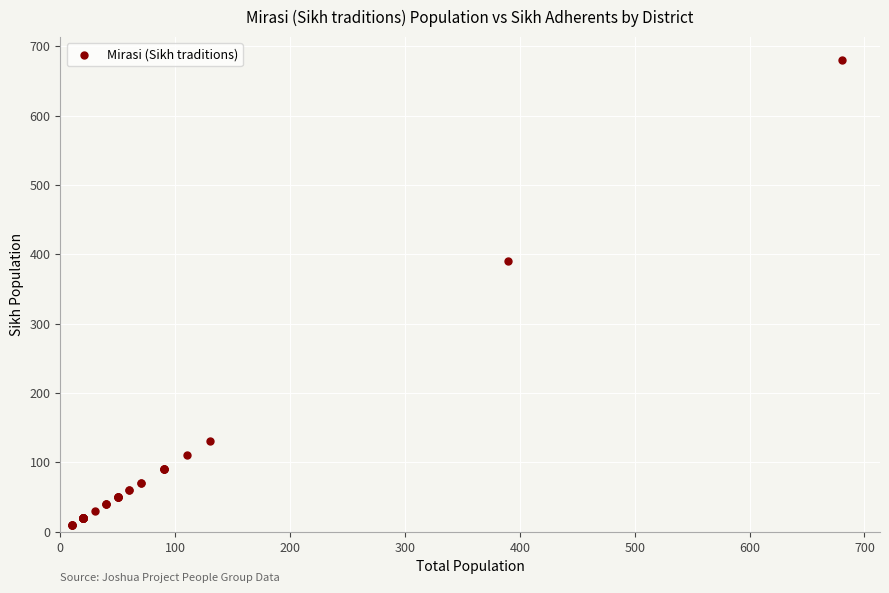

What Y value in the scatter plot is closest to 345?

390